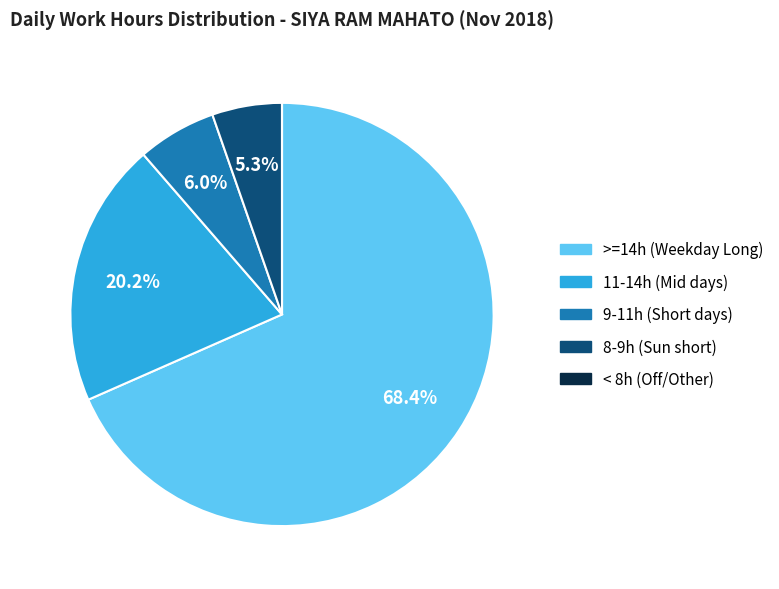

Which has a higher value, 11-14h (Mid days) or 8-9h (Sun short)?

11-14h (Mid days)